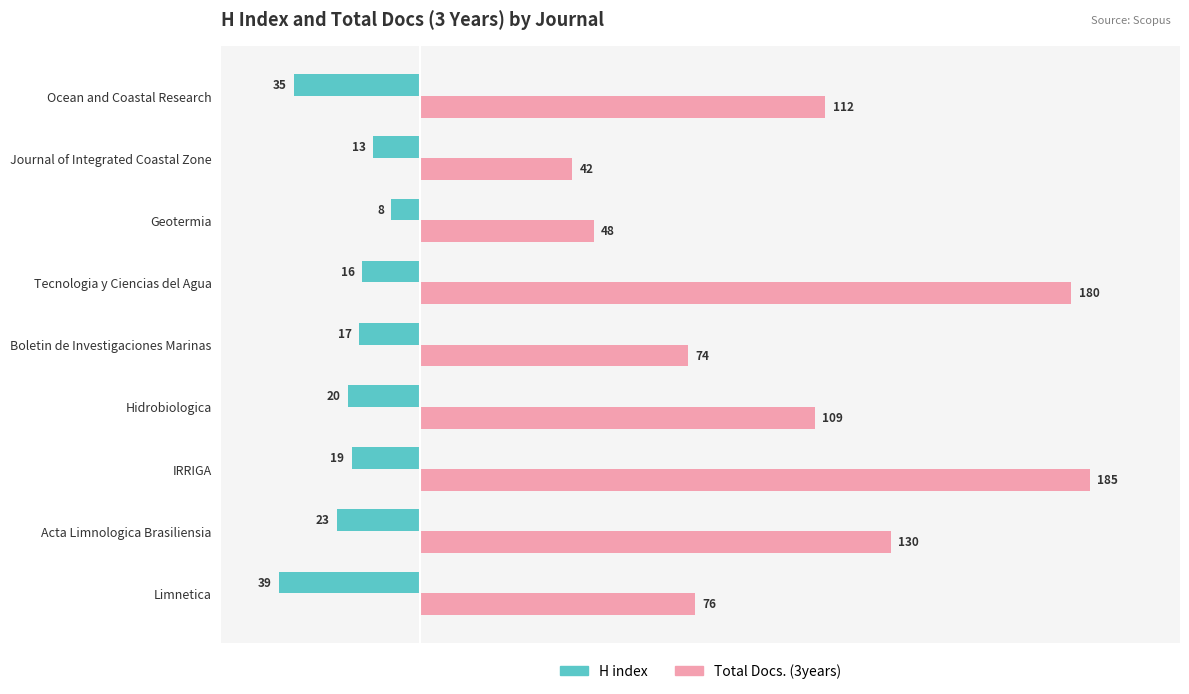

Rank the categories by H index value from lowest to highest.

Limnetica, Ocean and Coastal Research, Acta Limnologica Brasiliensia, Hidrobiologica, IRRIGA, Boletin de Investigaciones Marinas, Tecnologia y Ciencias del Agua, Journal of Integrated Coastal Zone, Geotermia